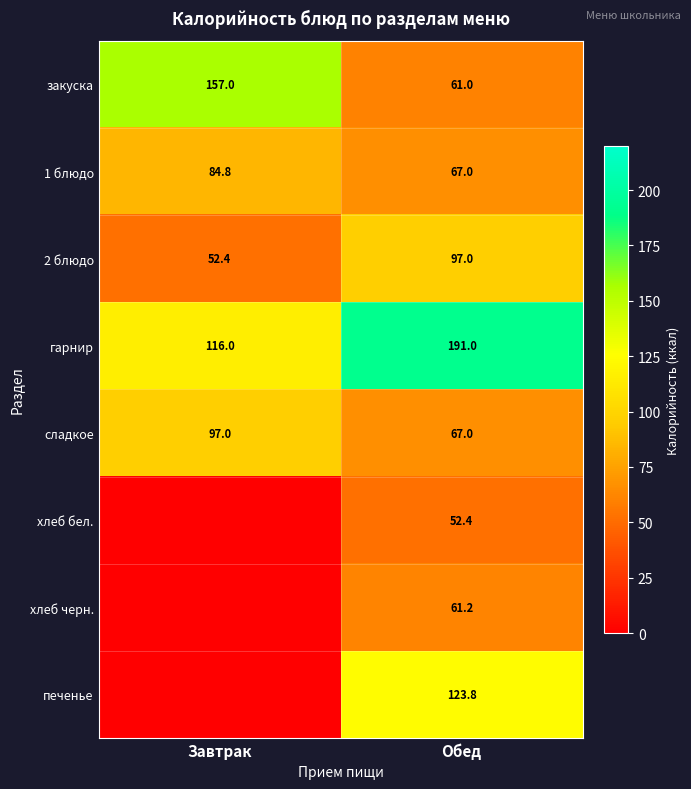

What is the difference between the maximum and minimum values in the гарнир series?

75.0